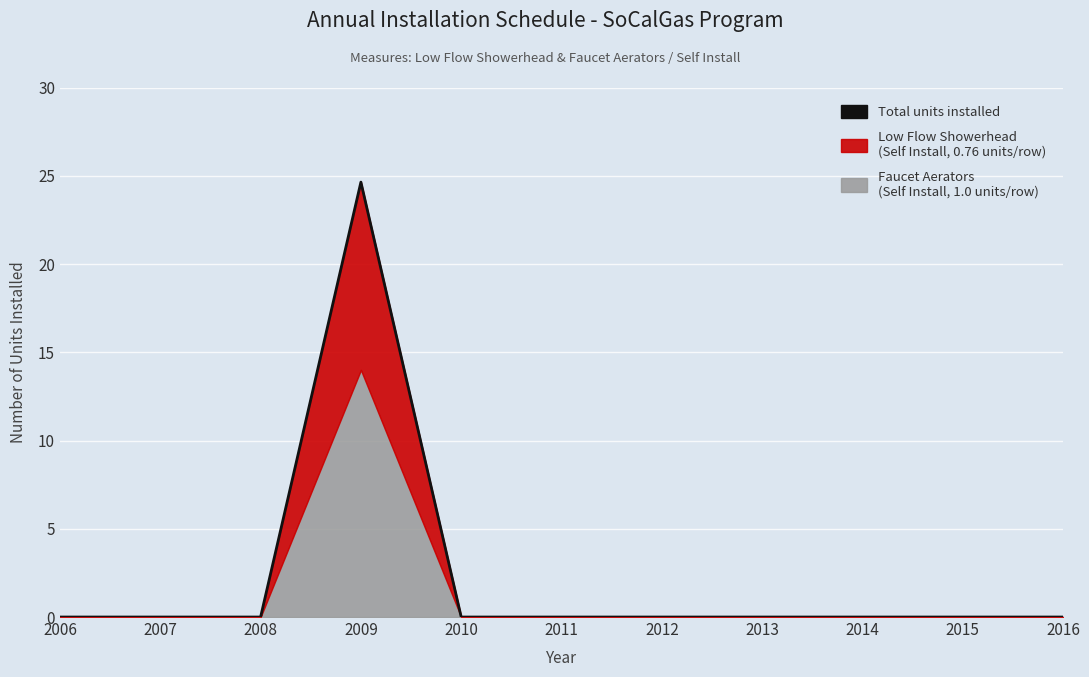

How many interior local peaks (higher than both neighbors) does the data have?

1